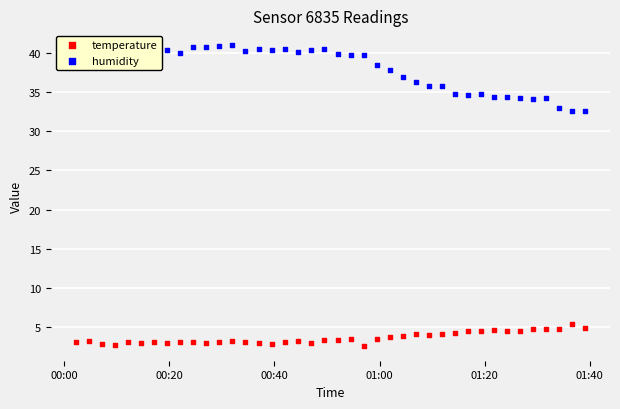

Which series has the largest total across all categories?

humidity